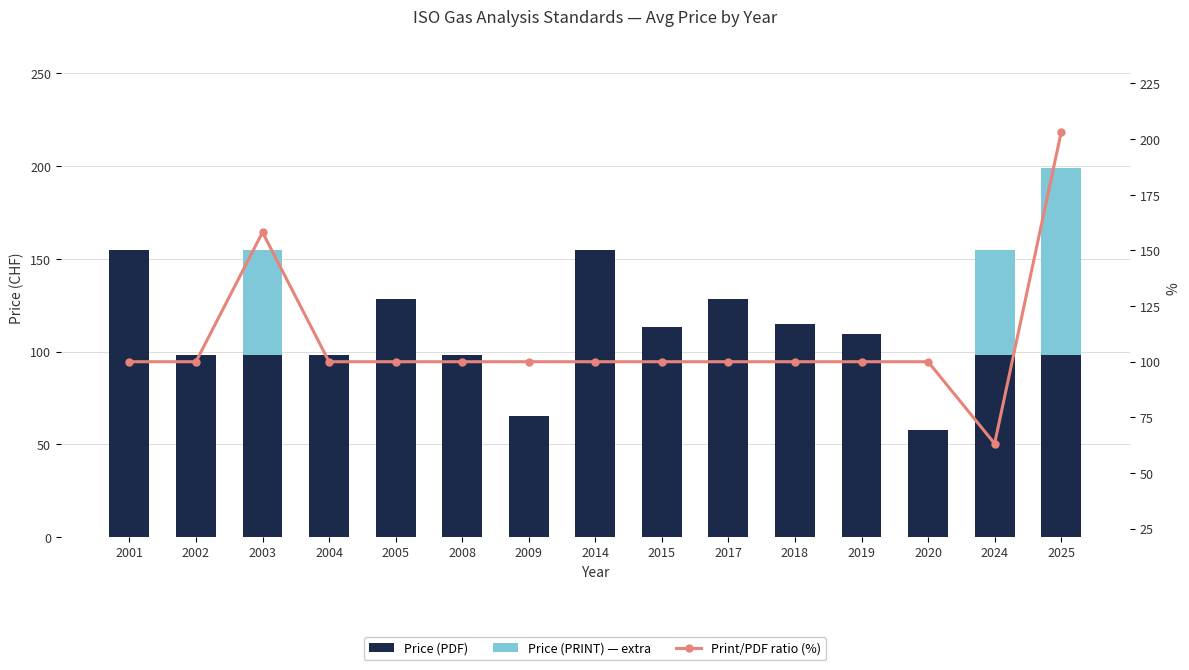

List the labels in order of Print/PDF ratio (%) value, largest first.

2025, 2003, 2001, 2002, 2004, 2005, 2008, 2009, 2014, 2015, 2017, 2018, 2019, 2020, 2024